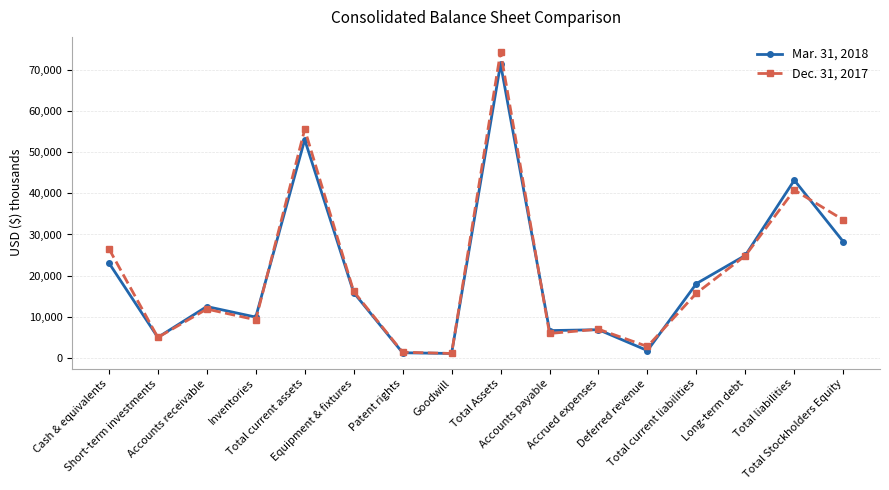

Where is the first local maximum for Dec. 31, 2017?

Accounts receivable